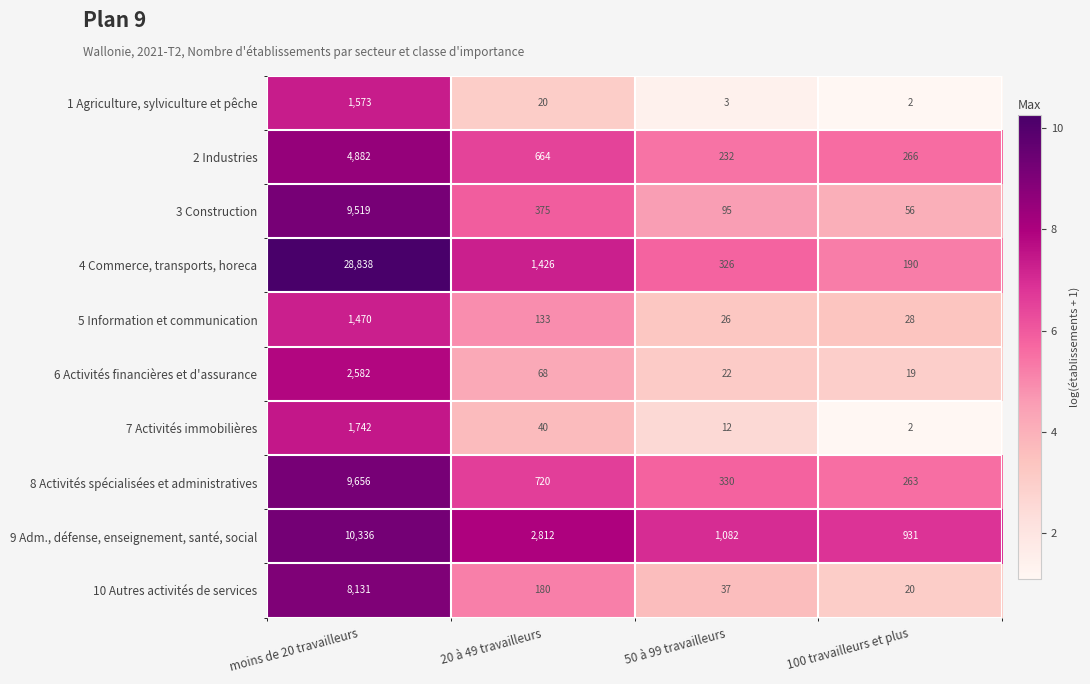

True or false: 10 Autres activités de services has a value of 180 at 20 à 49 travailleurs.

True